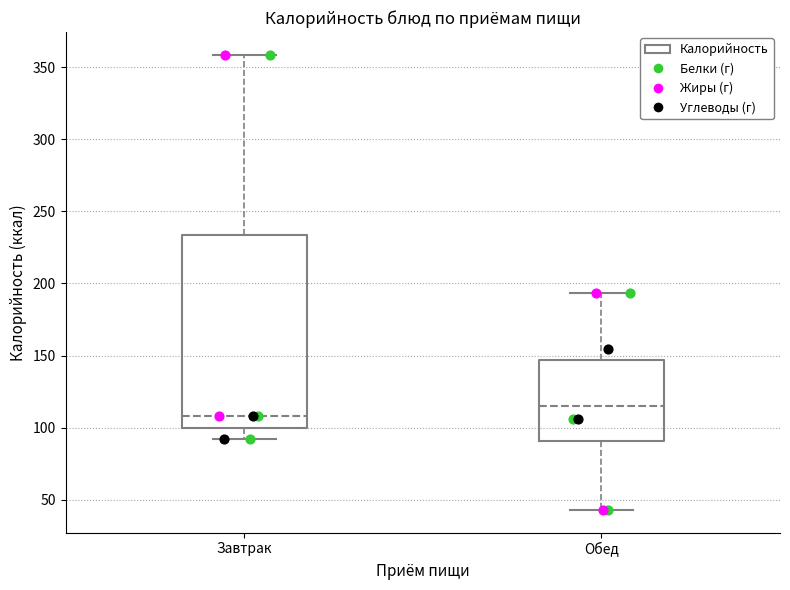

Where is the lower edge of the box for Завтрак on the y-axis? The values are not printed on the chart, so give them approximately, as read against the axis.

100